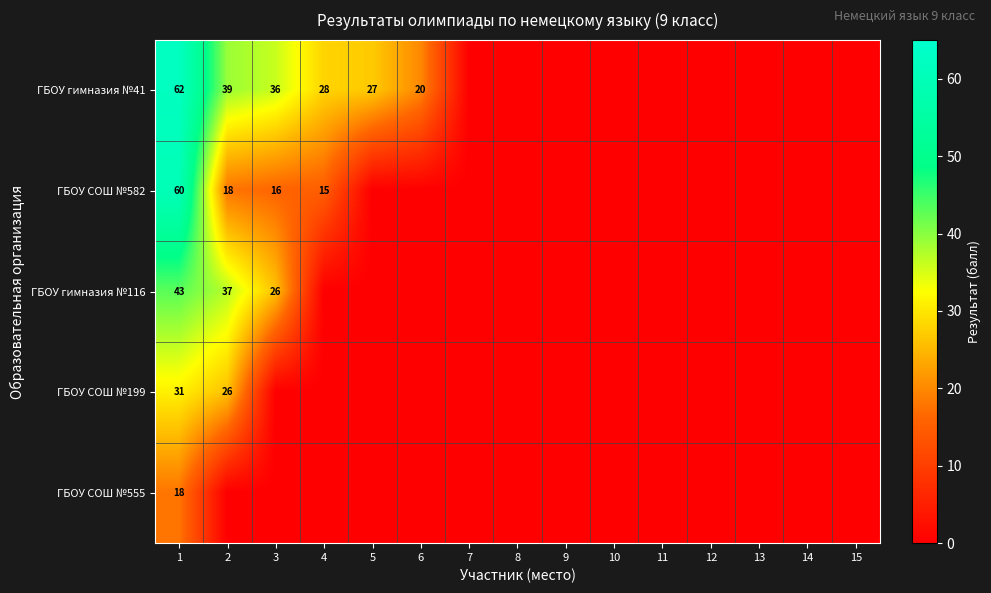

The ГБОУ гимназия №41 series shows 6 at 6. True or false?

False